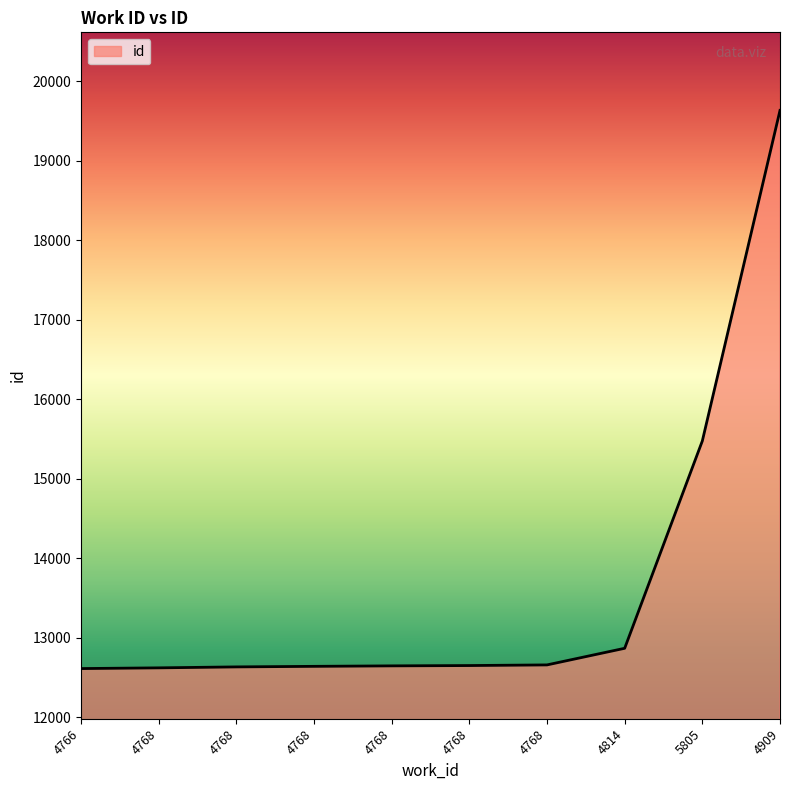

Where is the data nearest to the value 16123?

5805